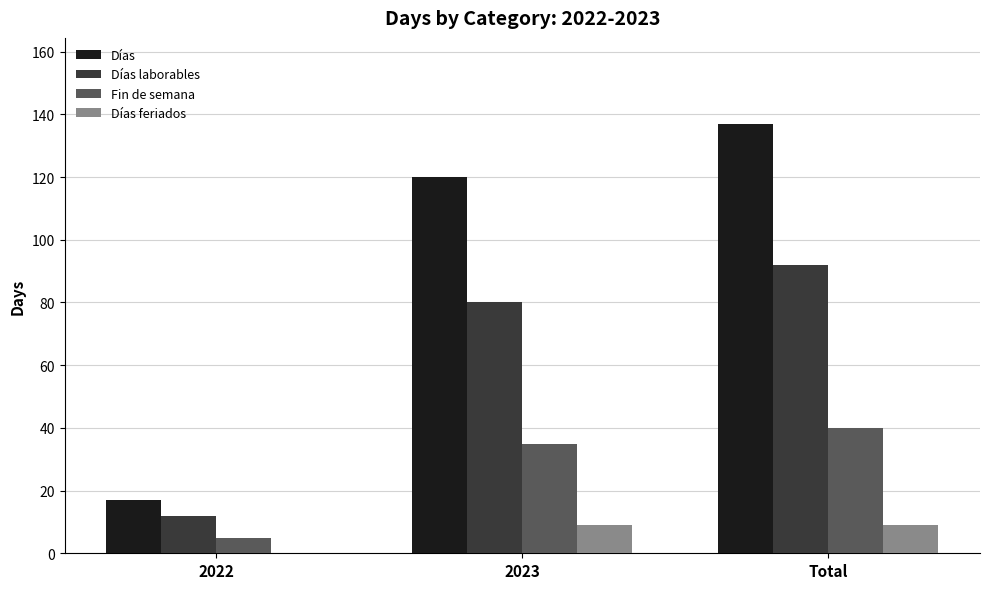

Are the bars grouped side by side (vs. stacked)?

Yes